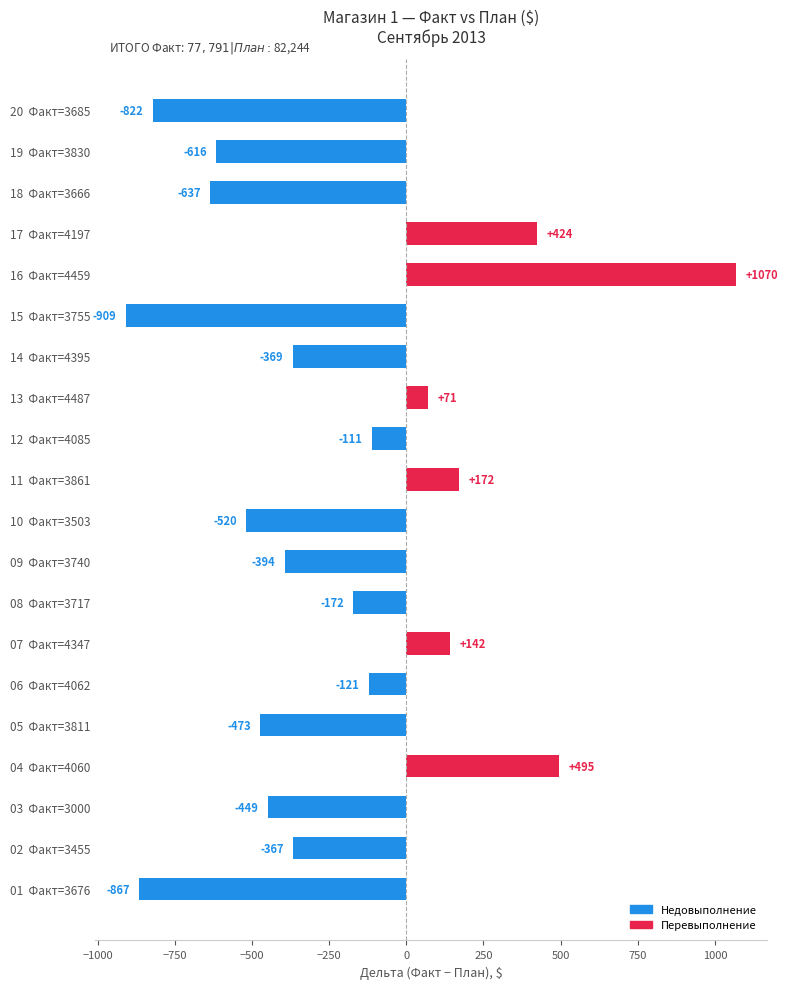

How many data points are less than -367?

11